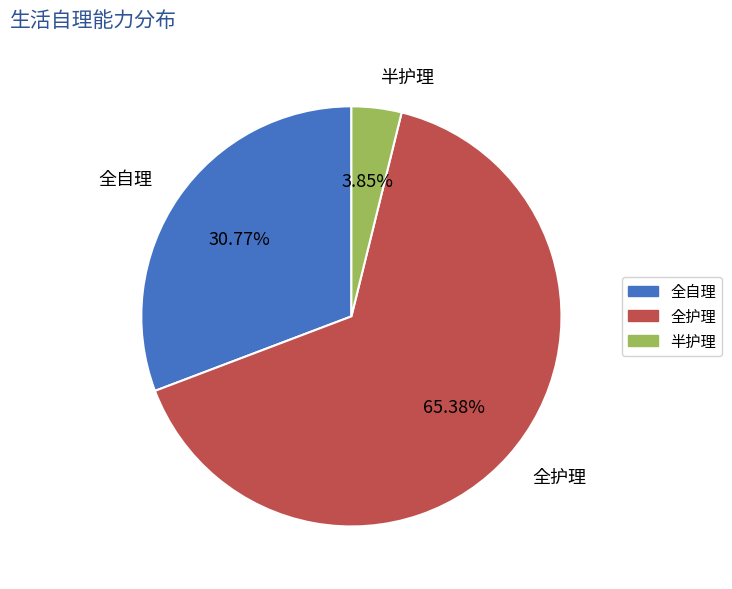

To the nearest percent, what percentage of the pie is 全护理?

65%